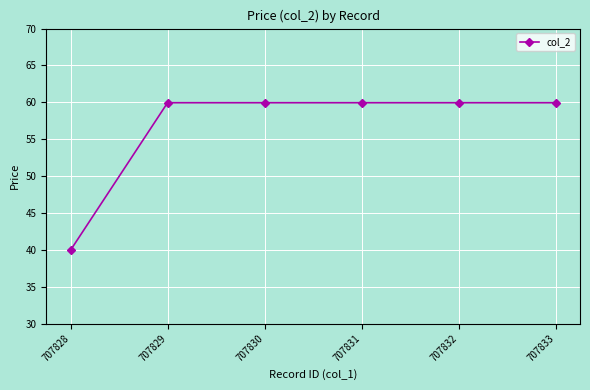

What is the approximate value at 707829?

60.0